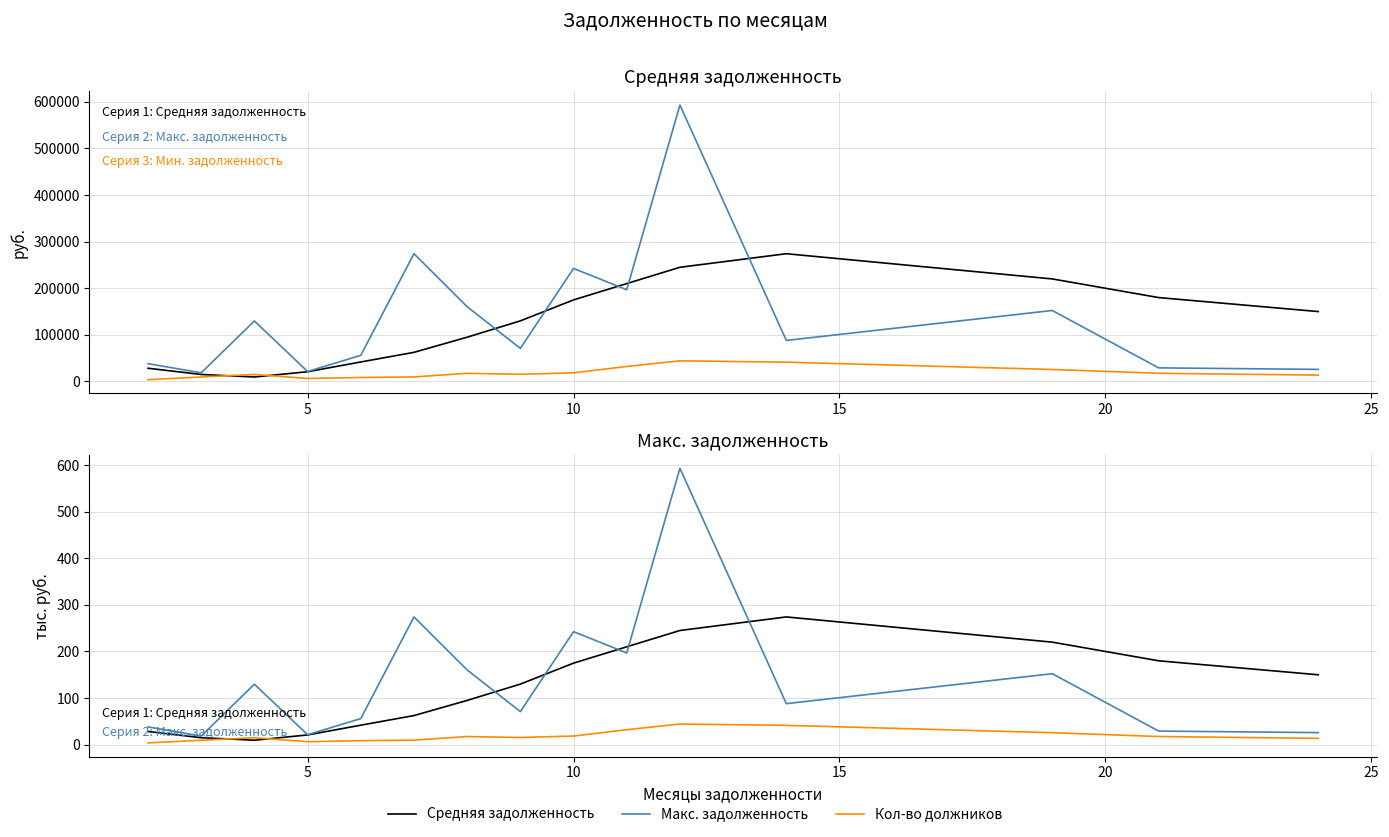

How many data points in Макс. задолженность are above 88?

8